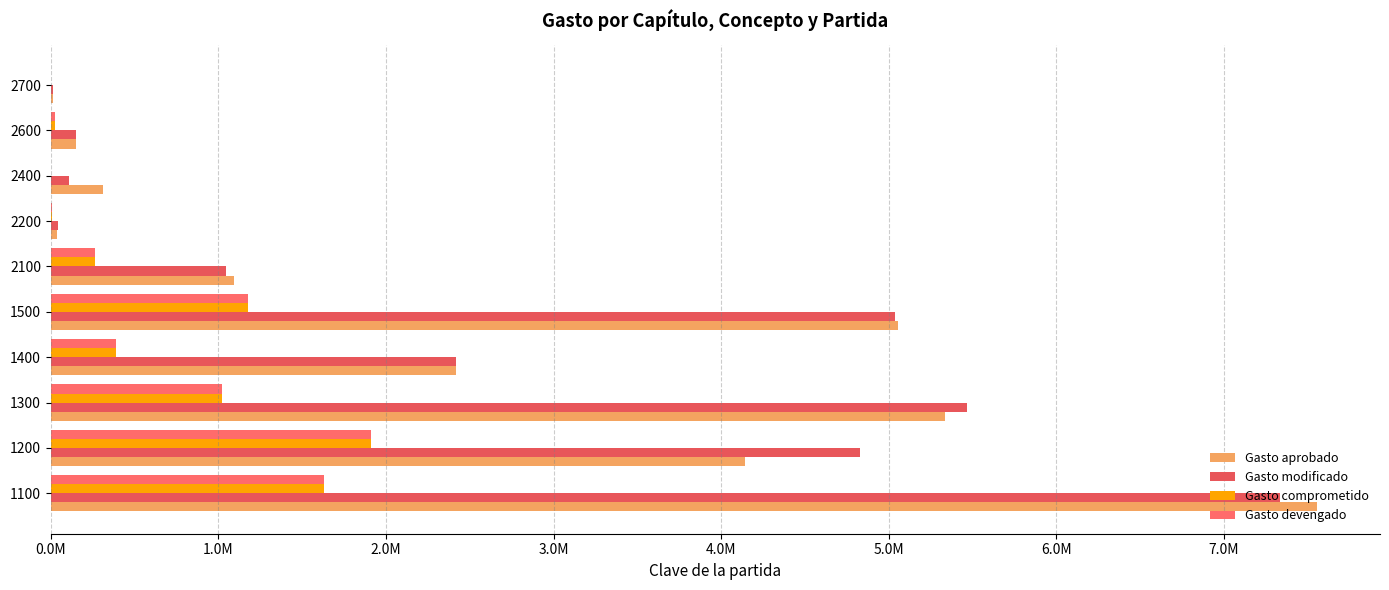

What is the difference between the maximum and minimum values in the Gasto devengado series?

1910647